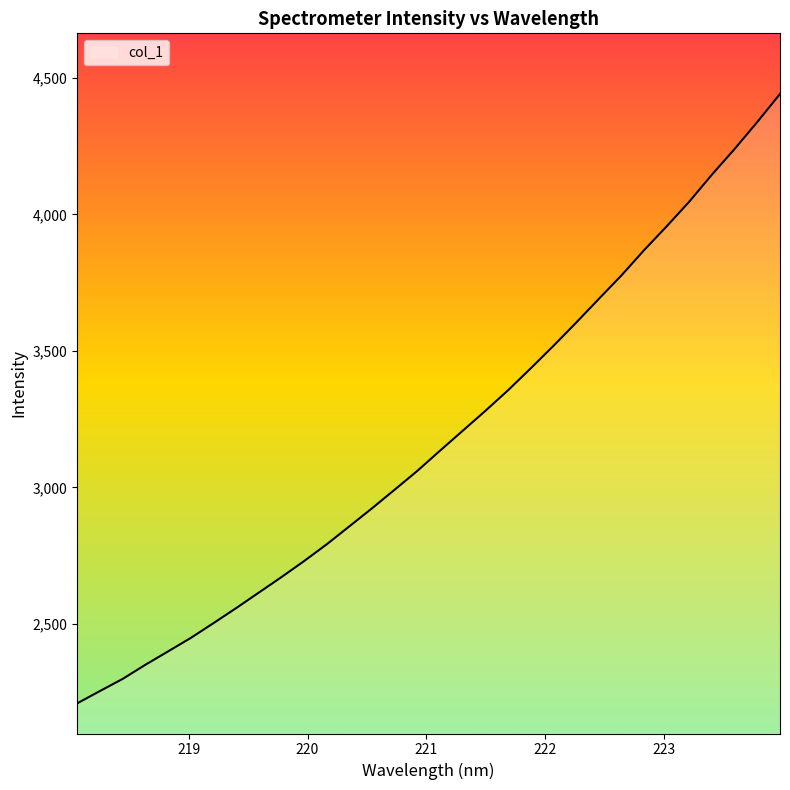

What is the minimum value shown in the chart?

2208.4